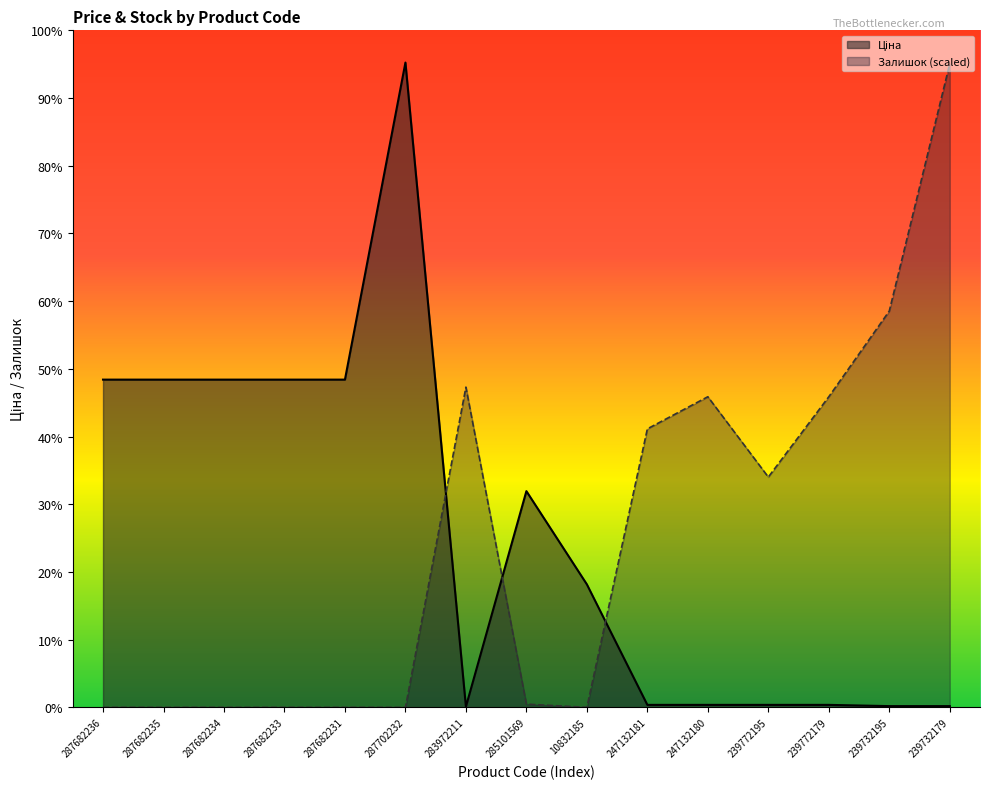

What is the label of the 10th point from the right?

287702232